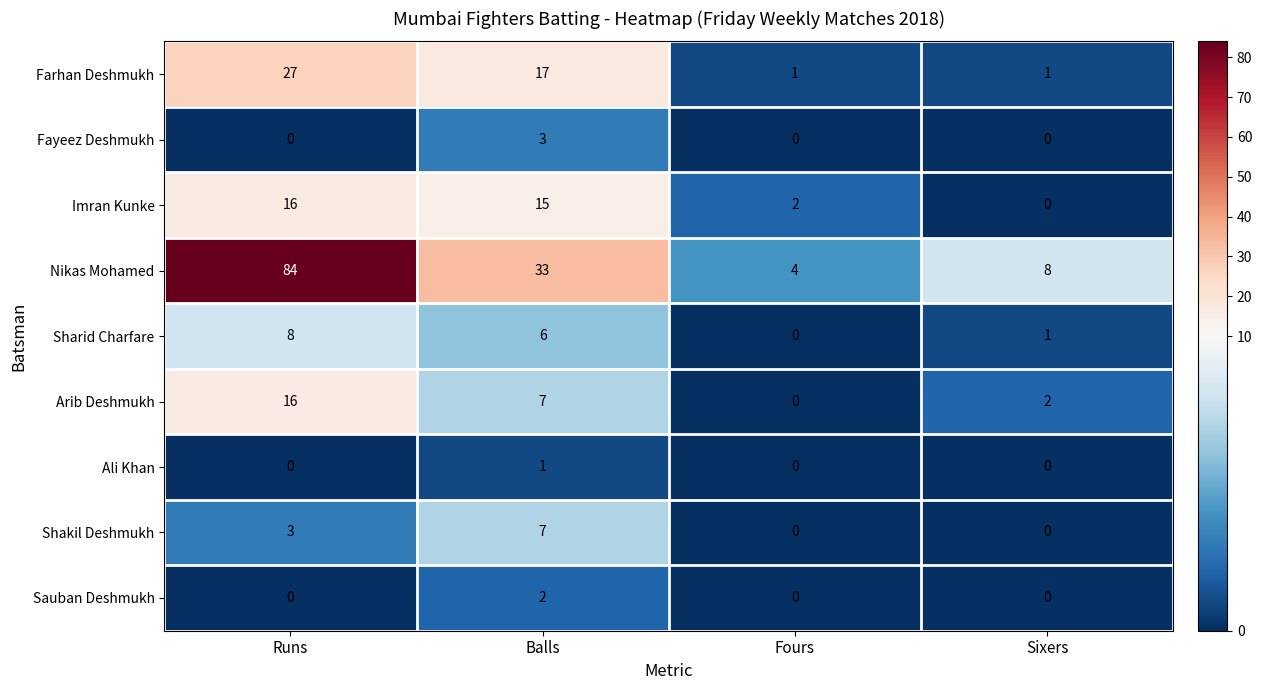

What is the greatest value displayed?

84